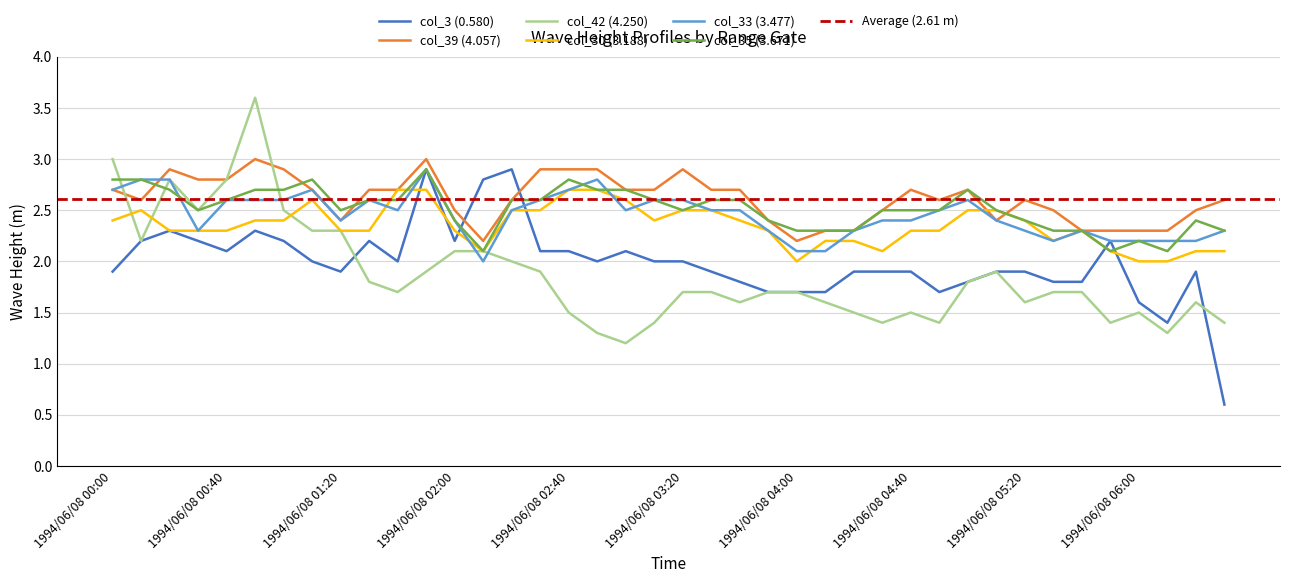

How many interior local peaks does the col_30 (3.188) series have?

3